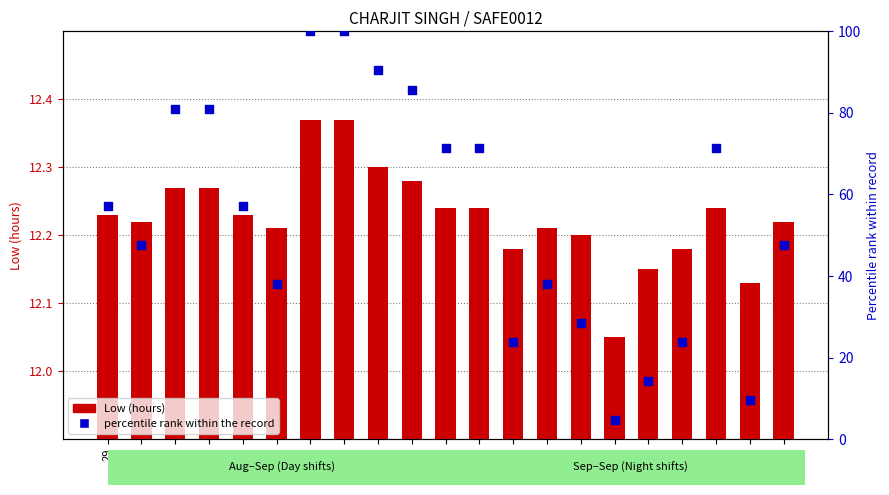

What is the total value across all series at 19?

26.4